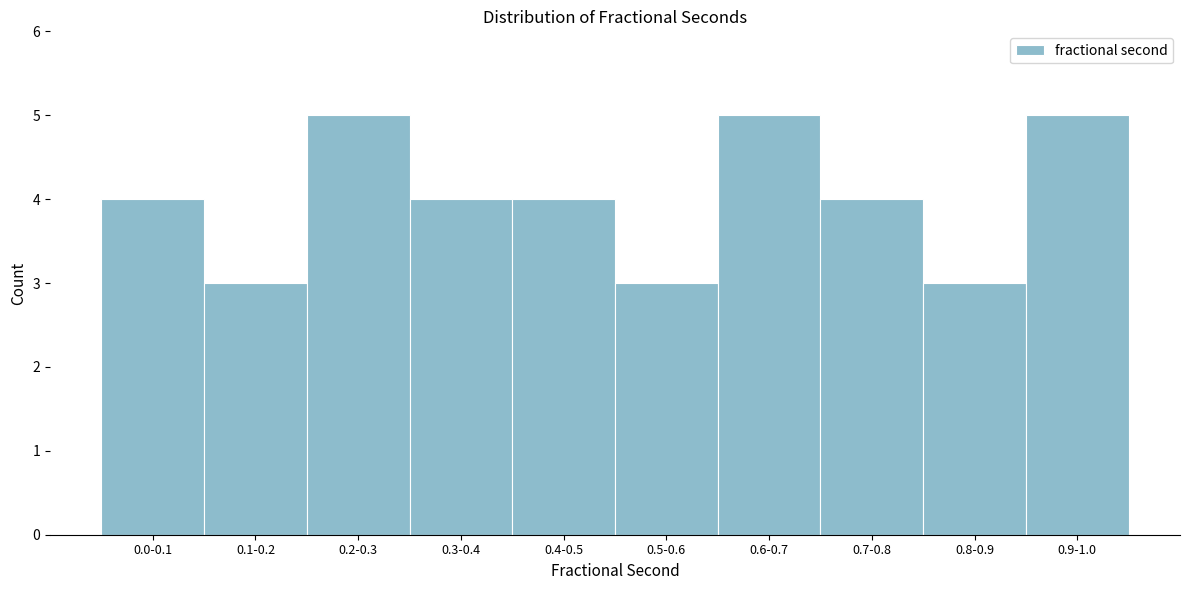

Reading right to left, list all the values displayed in this chart.

0.9-1.0=5	0.8-0.9=3	0.7-0.8=4	0.6-0.7=5	0.5-0.6=3	0.4-0.5=4	0.3-0.4=4	0.2-0.3=5	0.1-0.2=3	0.0-0.1=4